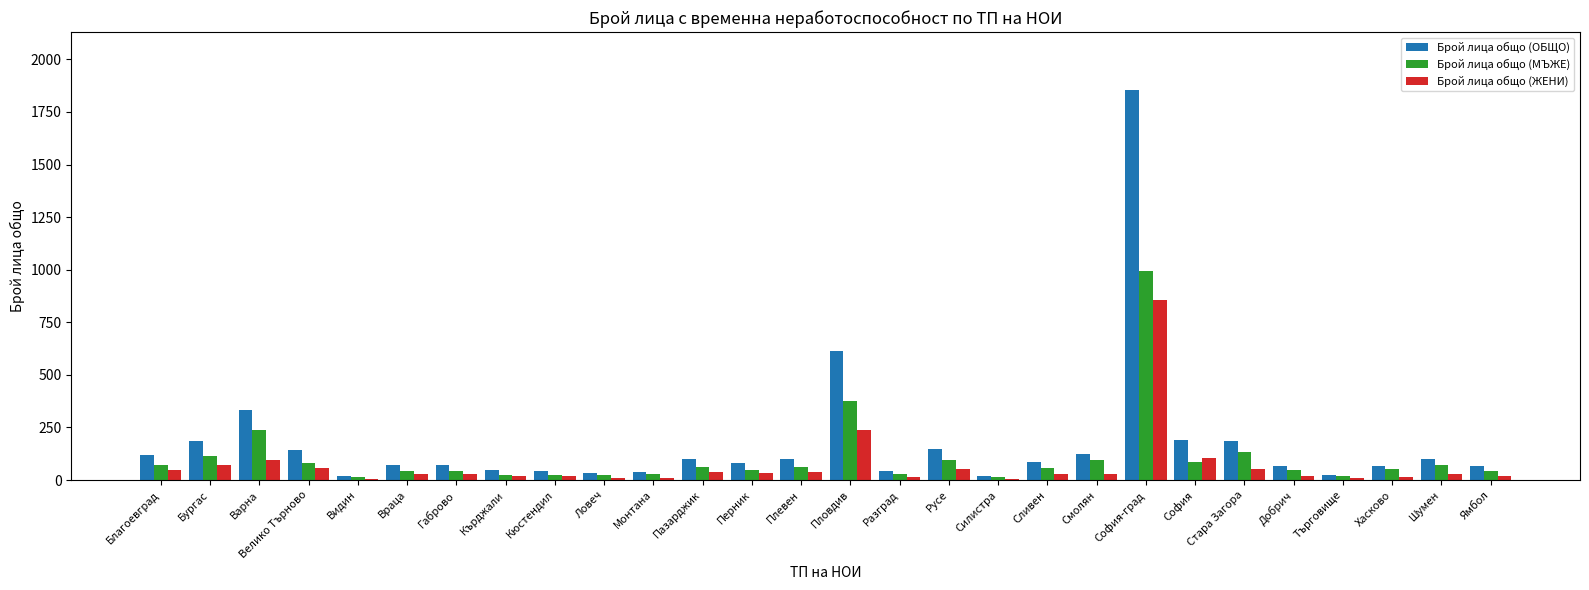

What is the total value across all series at Сливен?

174